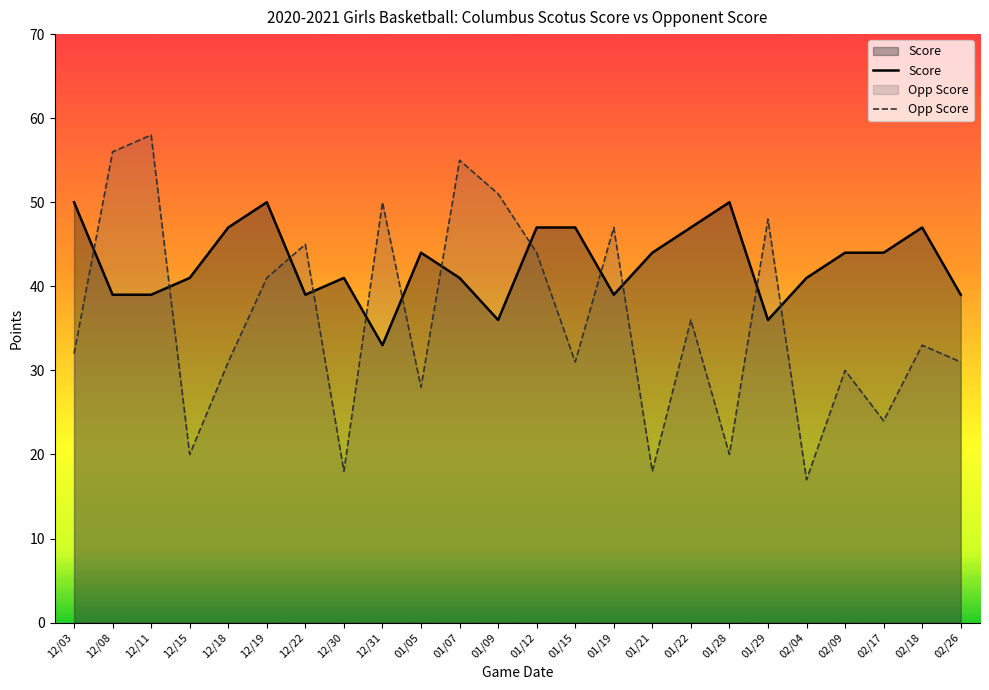

How many values in the Score series exceed 44?

8